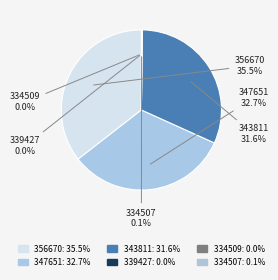

True or false: 334509 accounts for 0% of the total.

True